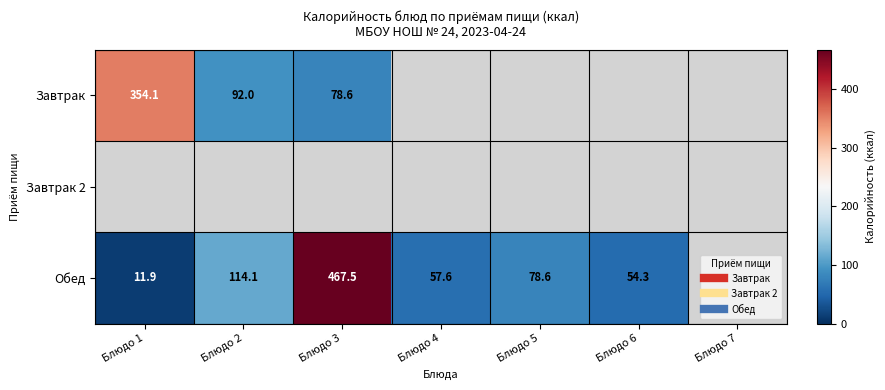

Count the number of data series in this chart.

3